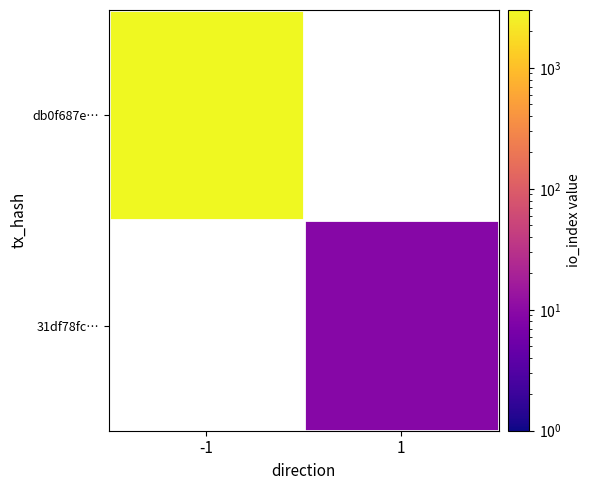

What is the approximate value of 31df78fc… at 1?

9.0